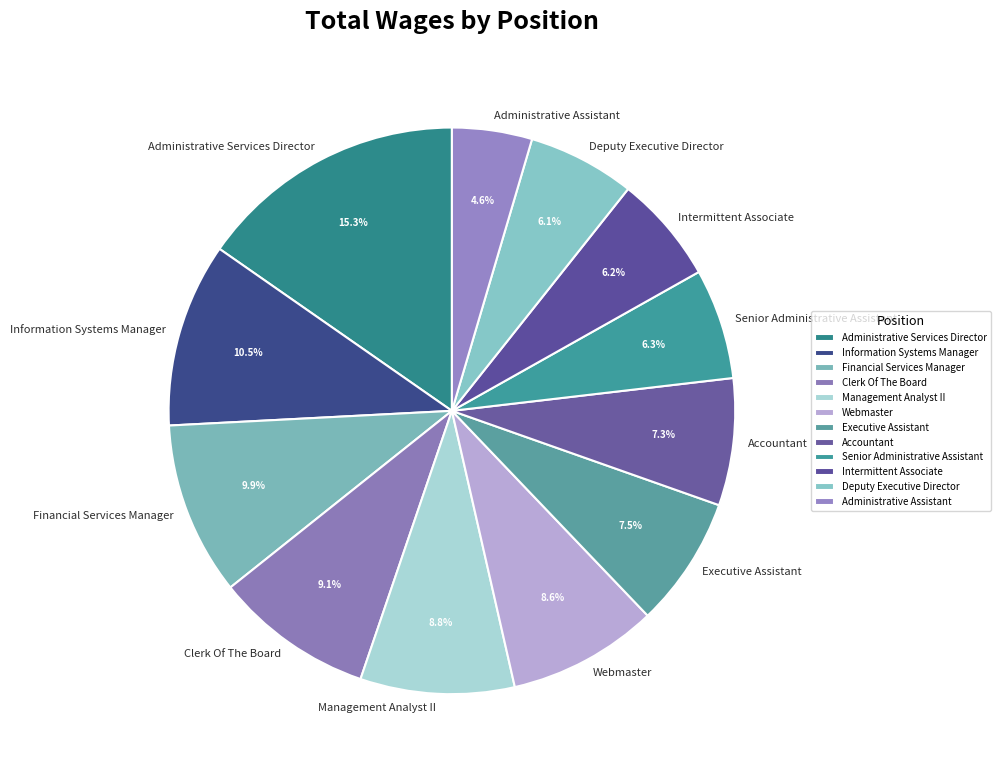

Approximately how many times larger is the value at Management Analyst II compared to Administrative Assistant?

1.9